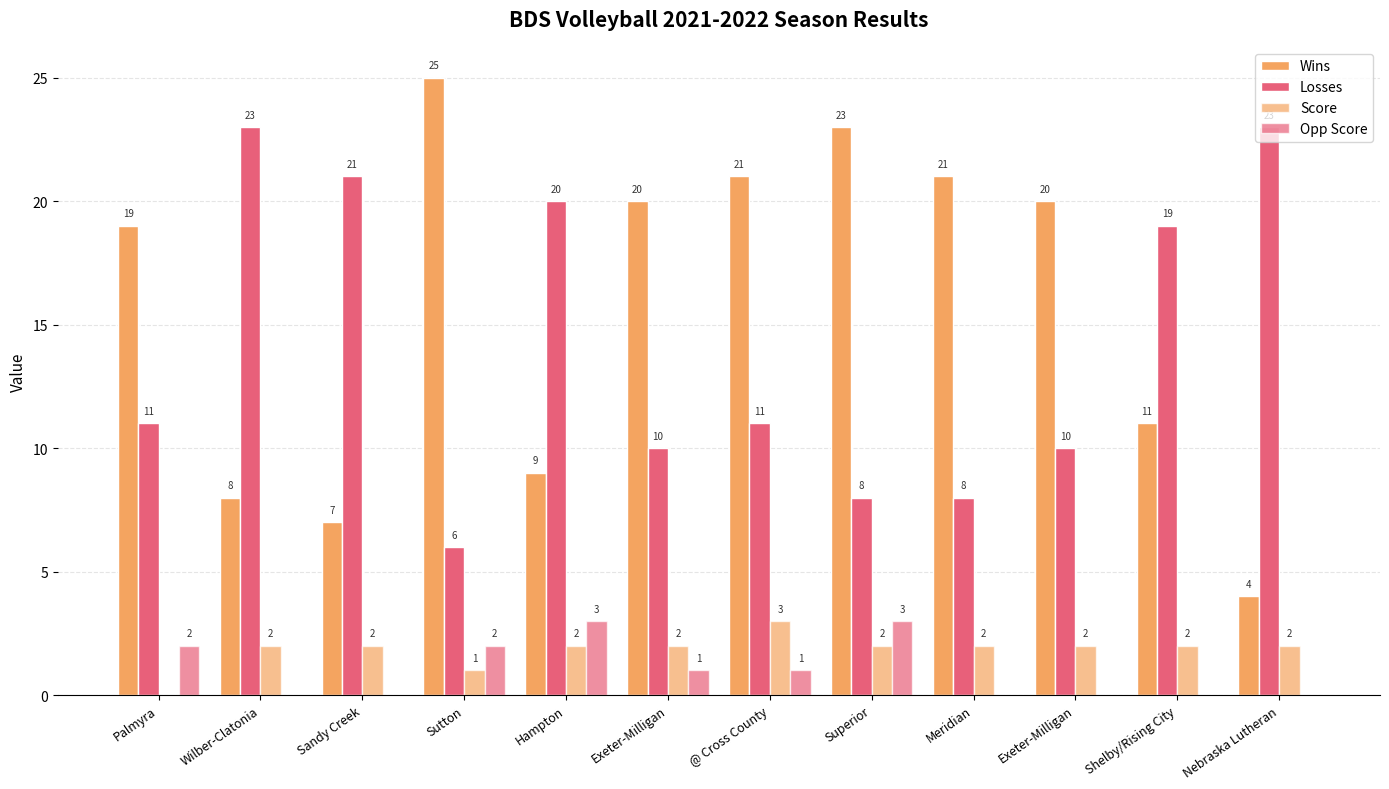

Is it true that Opp Score equals 0 at Nebraska Lutheran?

True